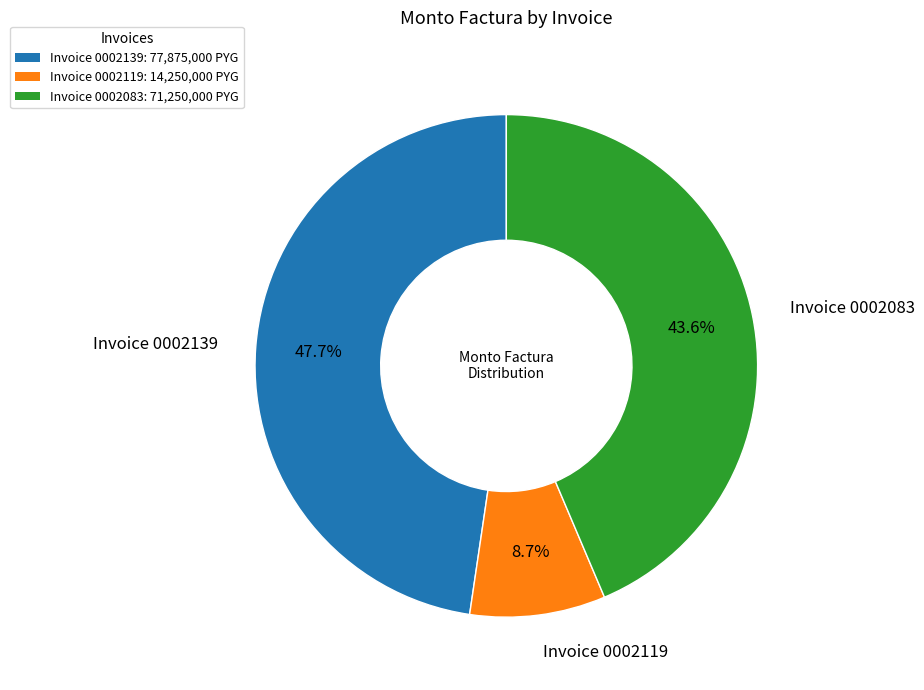

Is Invoice 0002119 the majority of the pie?

No